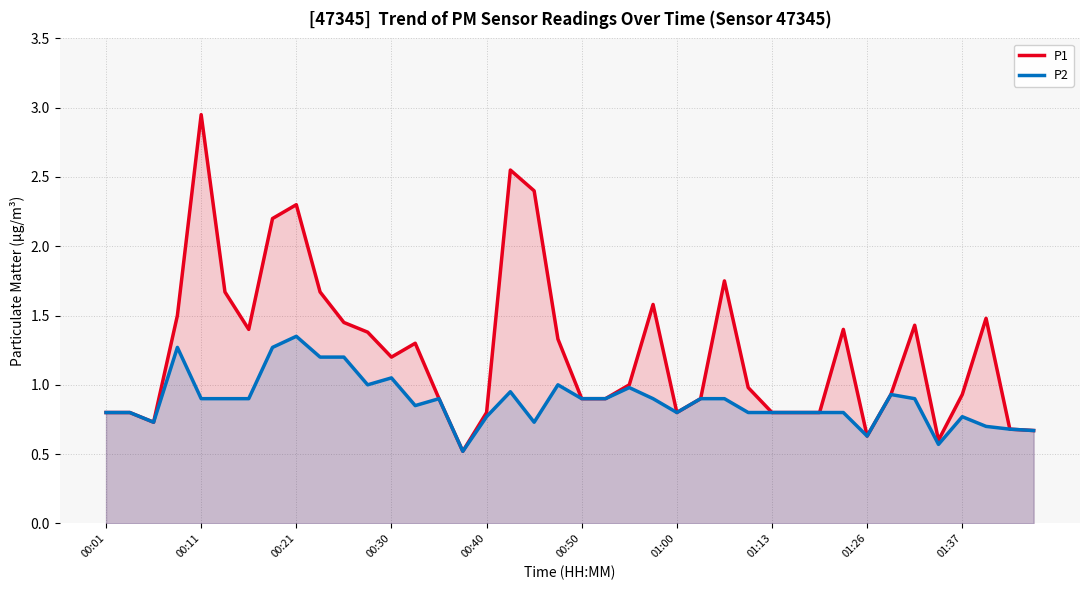

What is the minimum value shown in the chart?

0.5